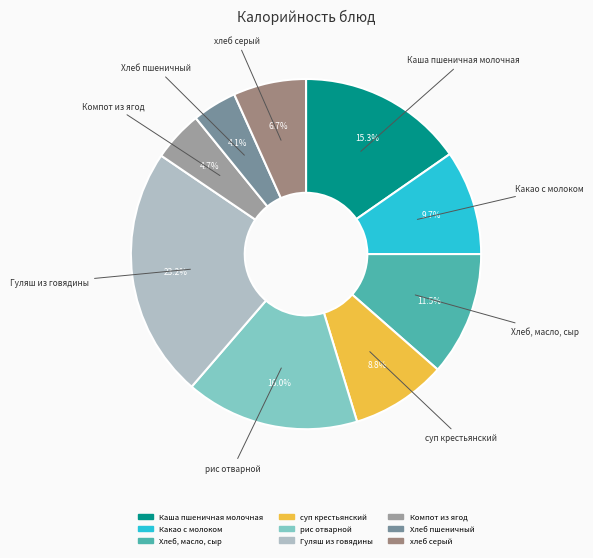

Is there a majority slice in this chart?

No